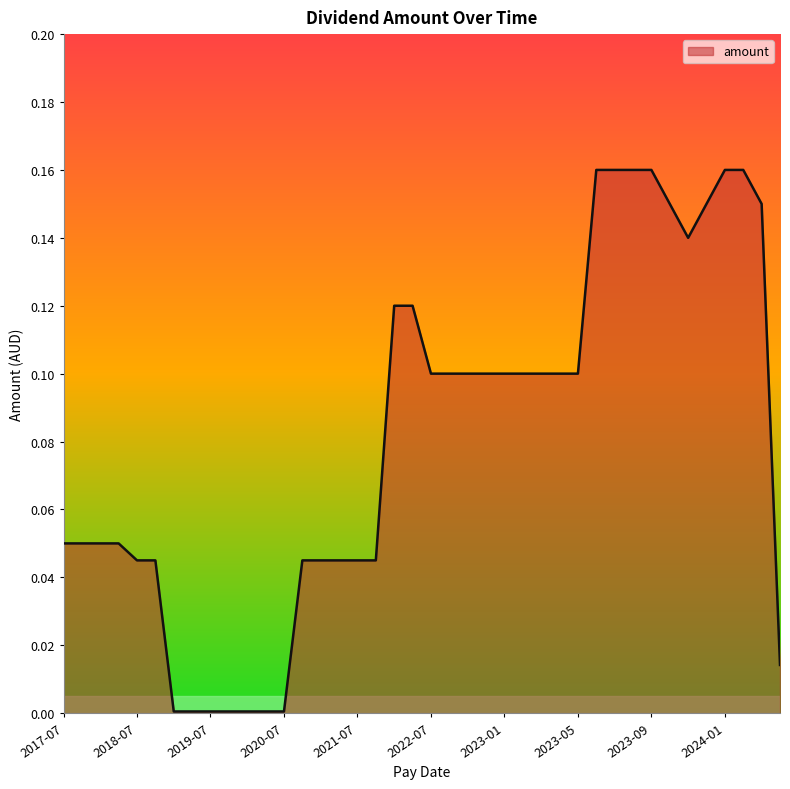

Does the chart have visible grid lines?

No